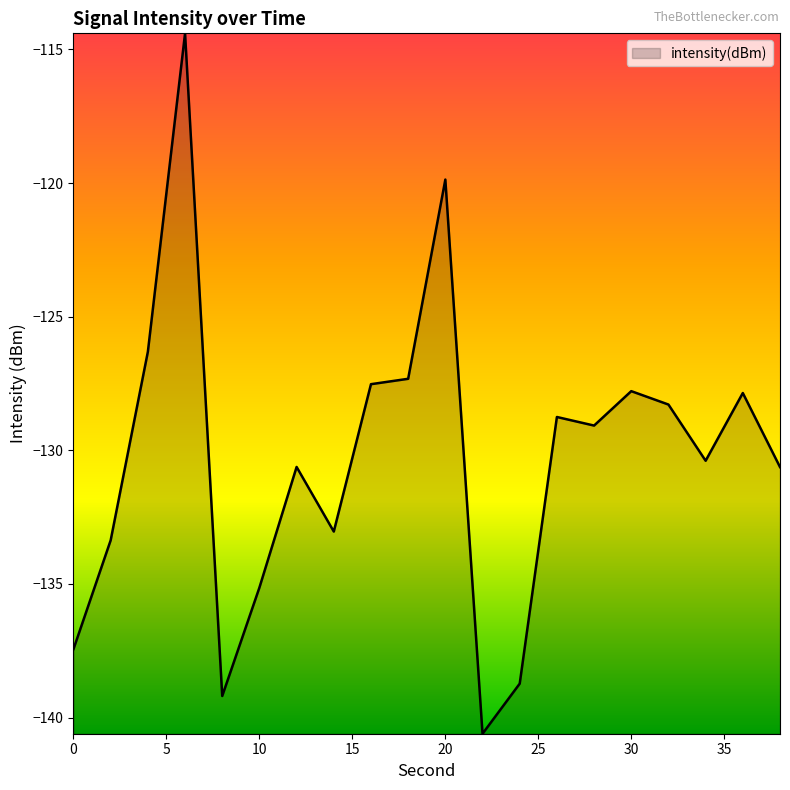

What is the sum of all values?

-2606.4